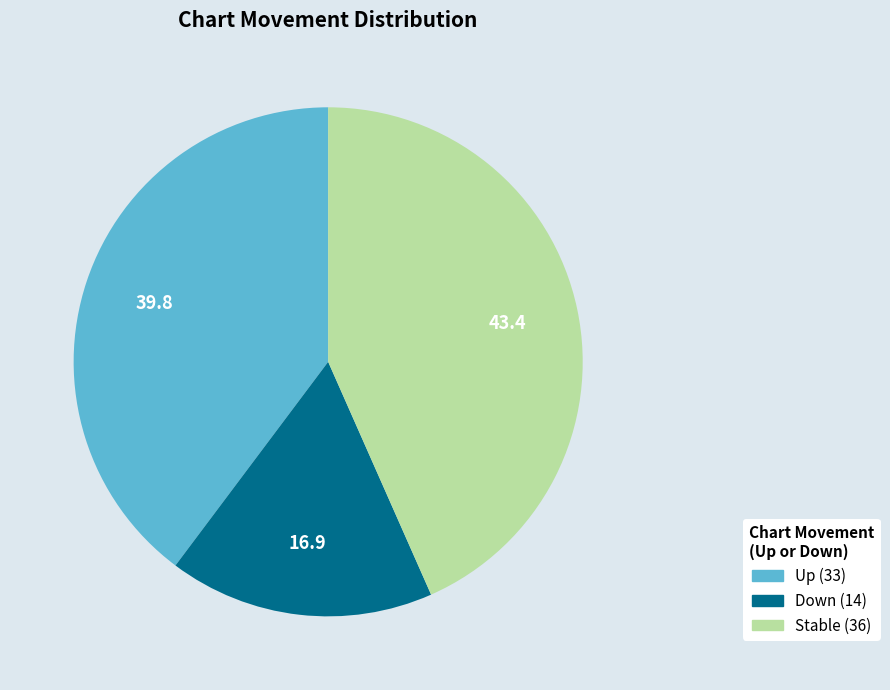

Is there a majority slice in this chart?

No